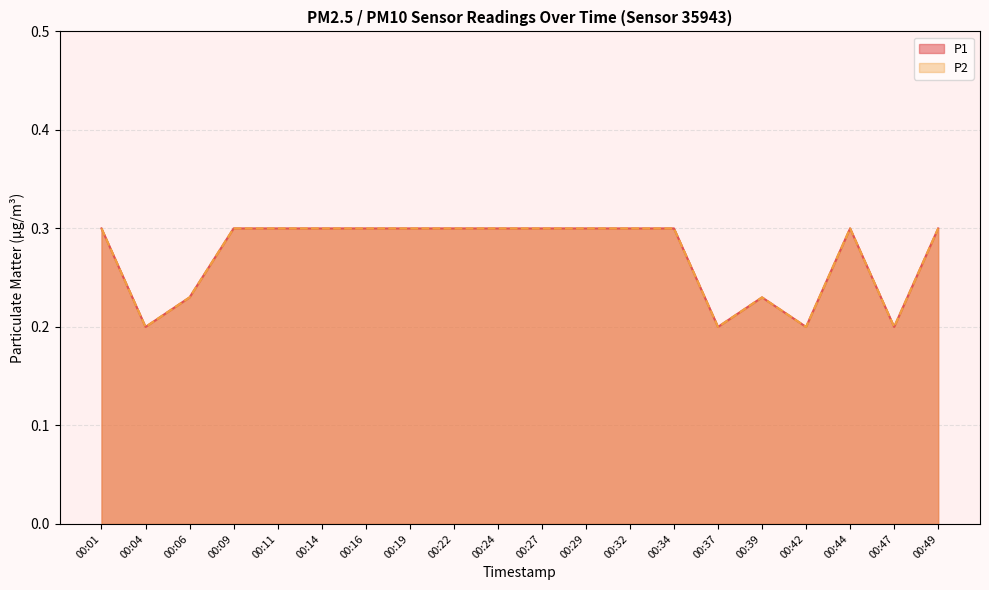

How many interior local peaks does the P2 series have?

2